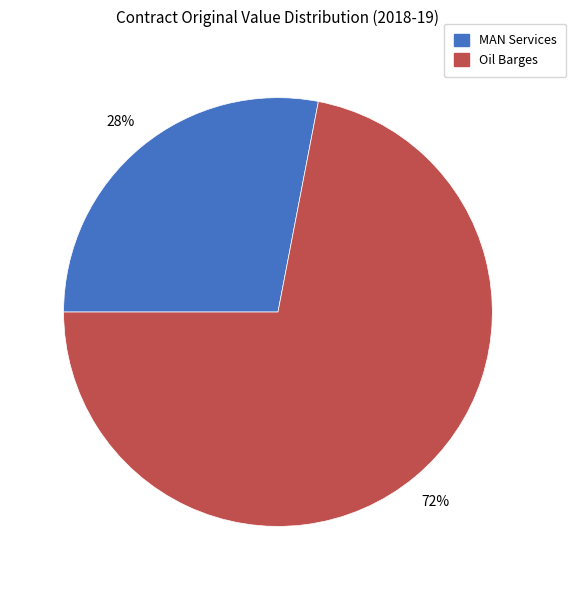

To the nearest percent, what is the average slice percentage?

50%